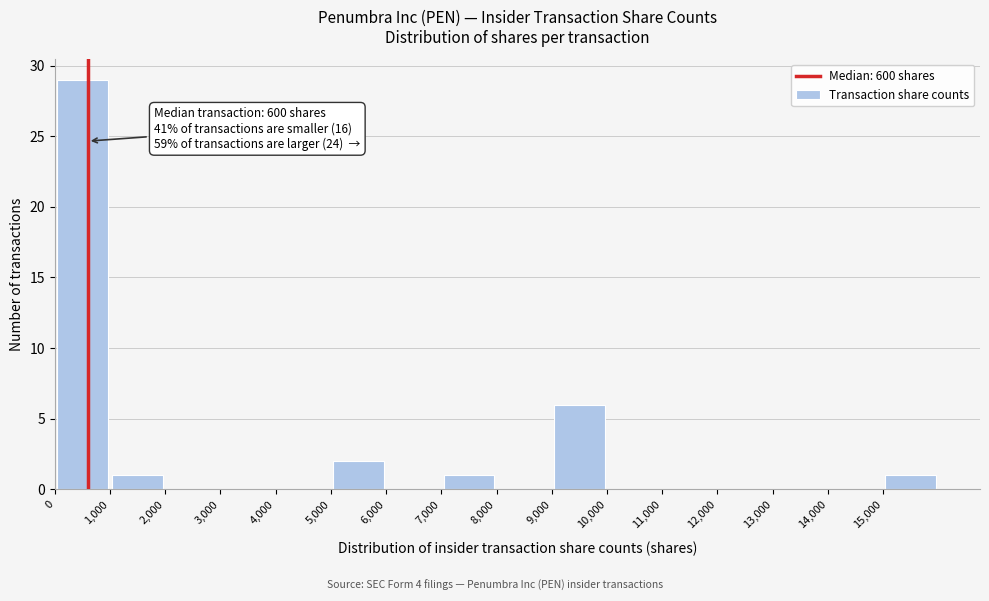

Over which range of the x-axis is the bar tallest?

0 to 1000